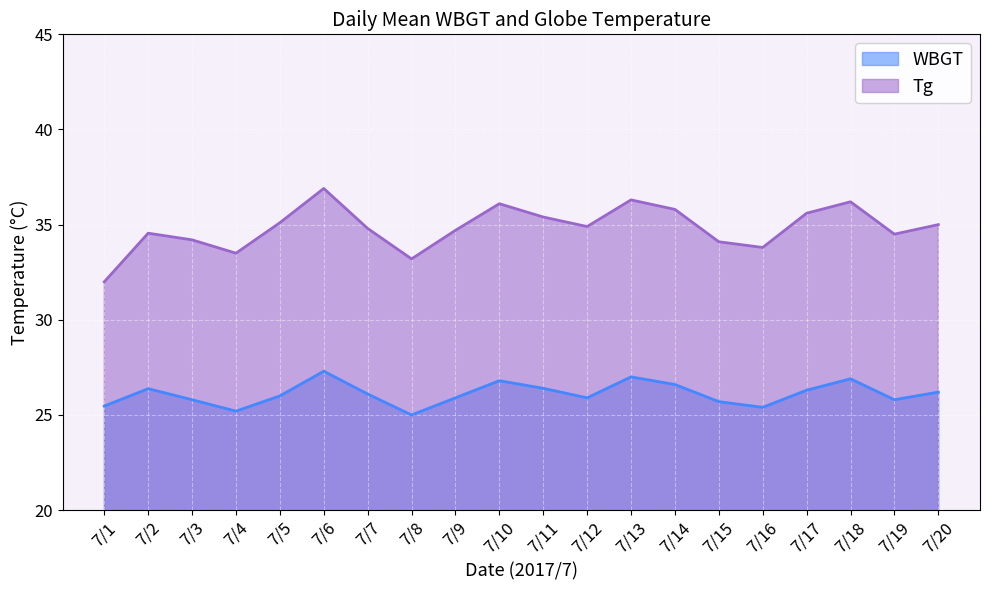

Is it true that WBGT equals 27.3 at 7/6?

True